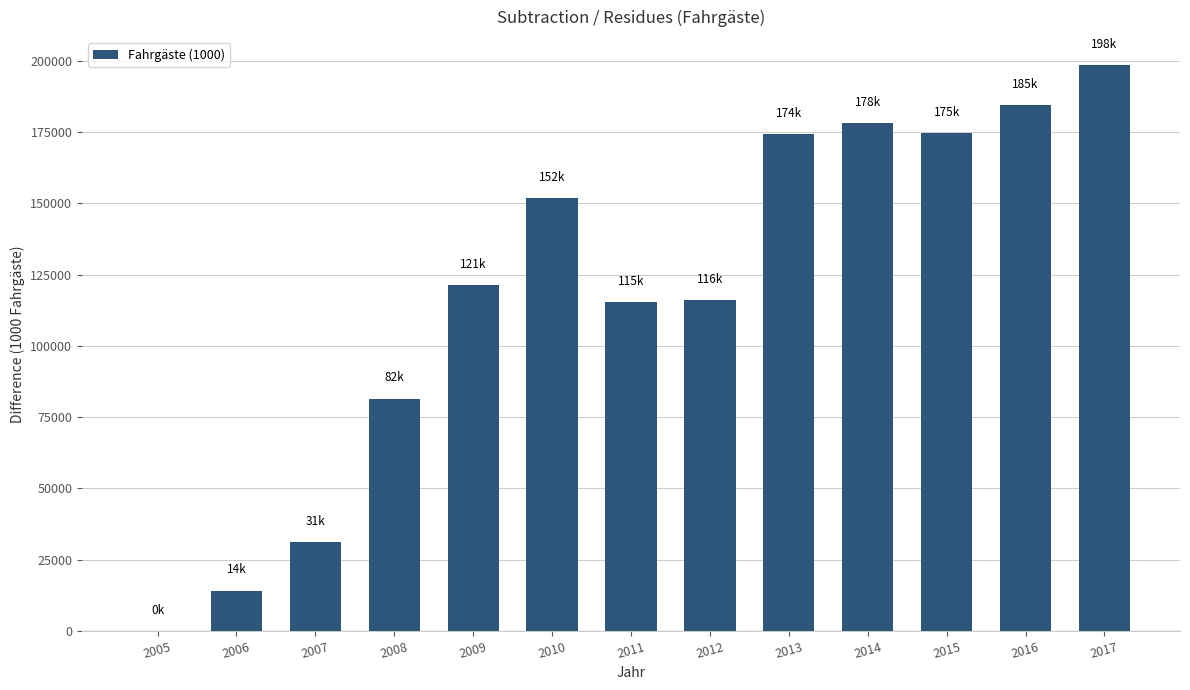

What is the ratio of the value at 2009 to the value at 2016?

0.7